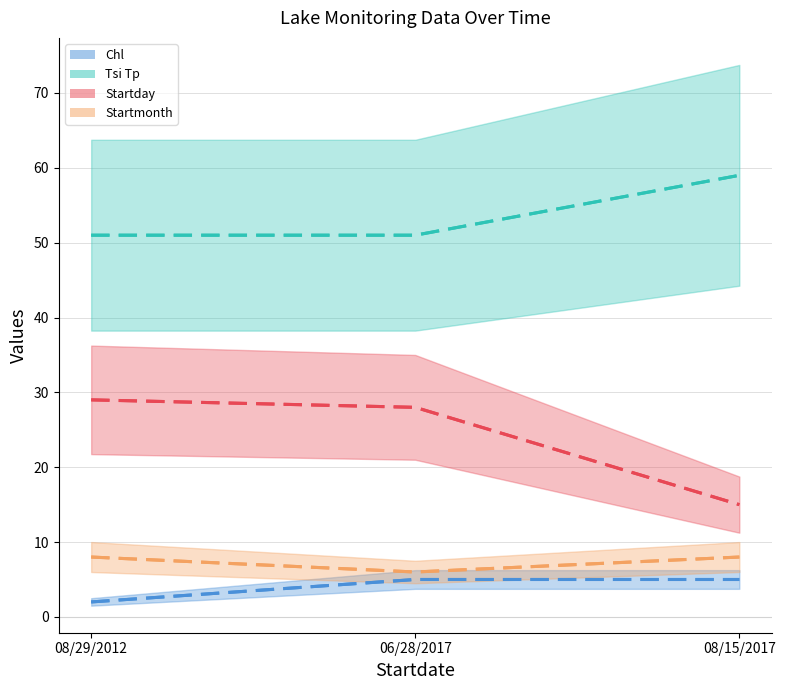

What value does the Startday series have at 08/29/2012, to the nearest 5?

30